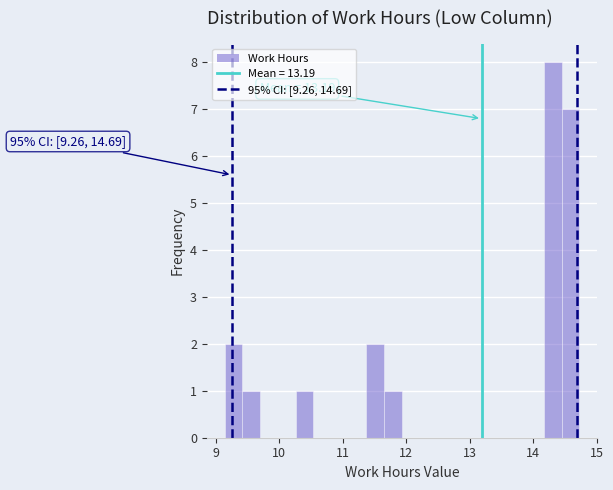

Around what value on the x-axis is the tallest bar? Give the approximate position of its centre, as read against the axis.

14.3